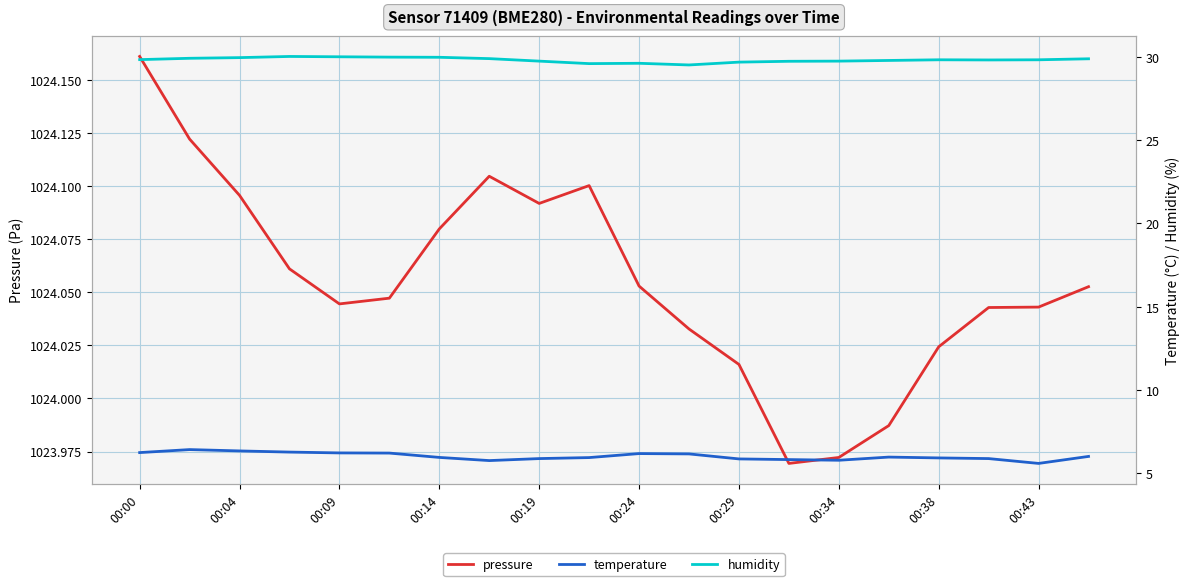

True or false: temperature has more than 0 points higher than both neighbors.

True